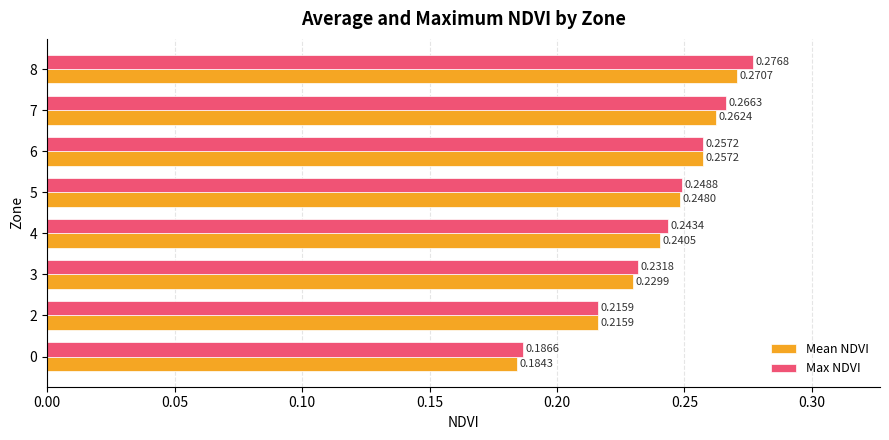

Rank the series by their average value, from highest to lowest.

Max NDVI, Mean NDVI